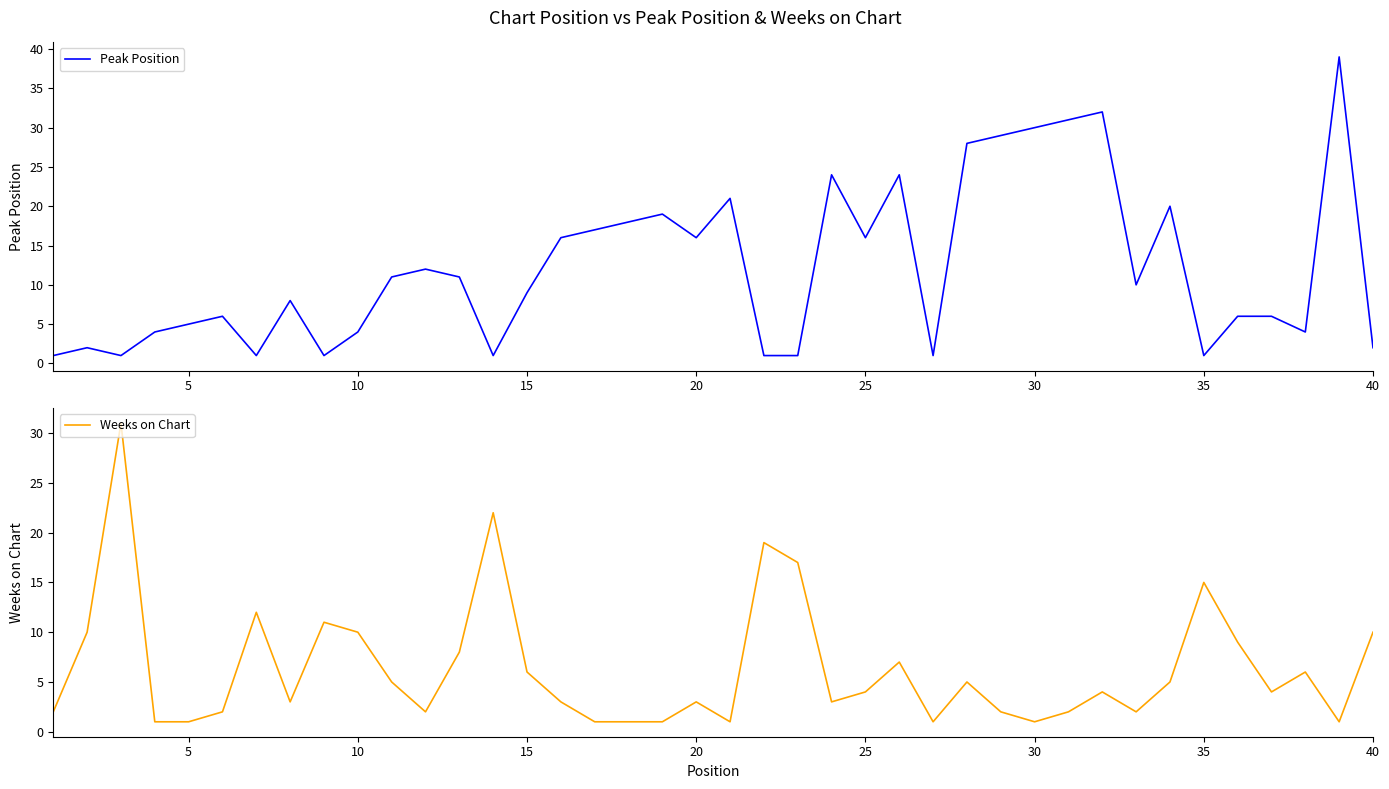

How many interior local valleys does the Peak Position series have?

10